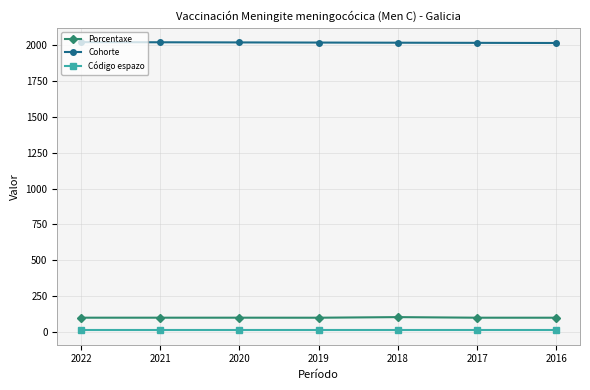

What is the lowest value of the Código espazo series?

12.0